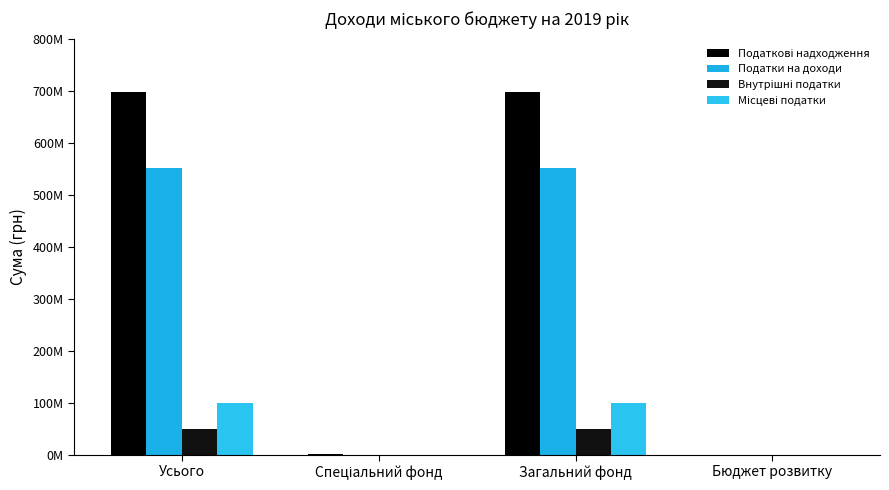

The value of Податкові надходження at Загальний фонд is 698133400. True or false?

True